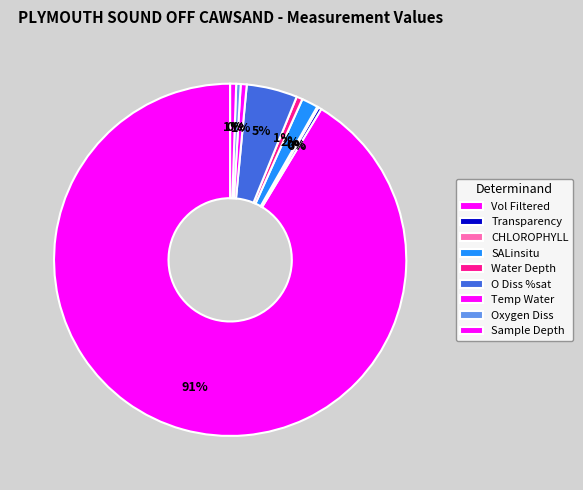

Does CHLOROPHYLL account for over 50% of the chart?

No